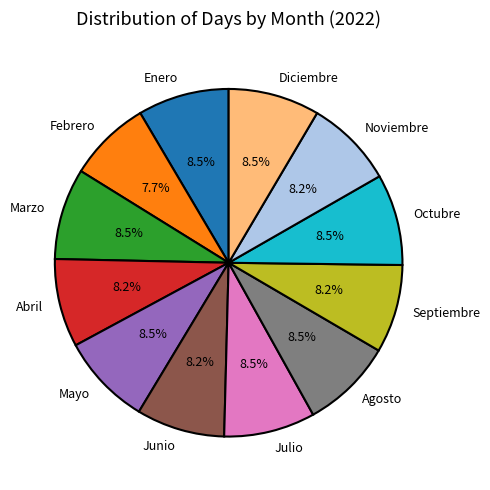

What is the total percentage of Junio and Noviembre?

16.4%